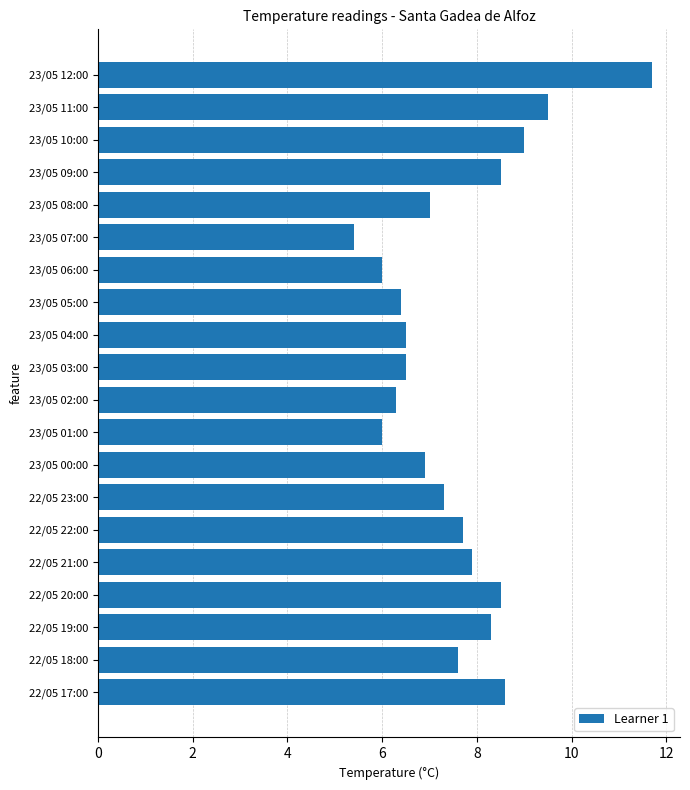

The value at 23/05 09:00 is 8.5. True or false?

True